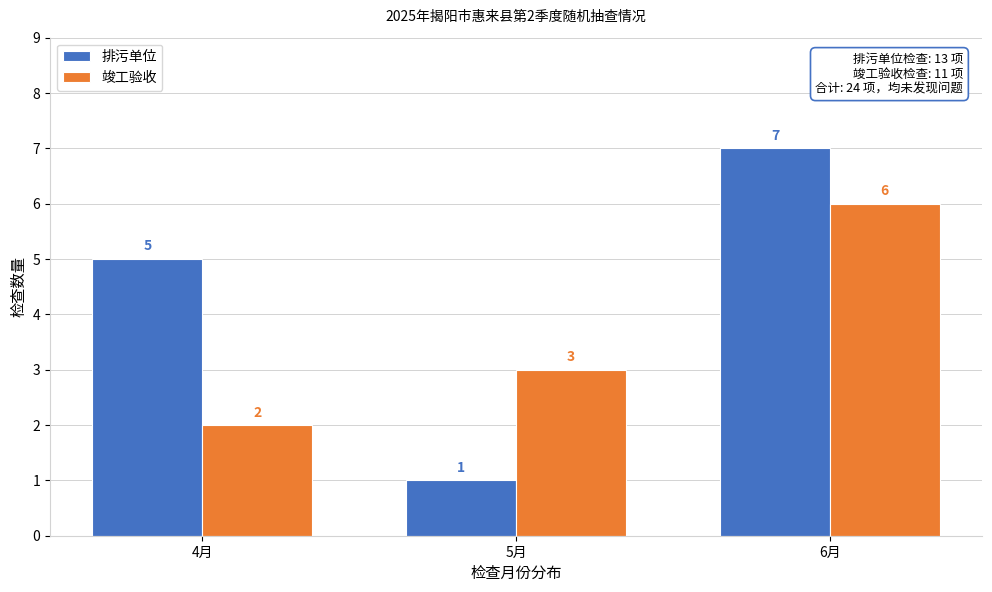

Reading left to right, what are all the values shown in this chart?

排污单位: 4月=5	5月=1	6月=7
竣工验收: 4月=2	5月=3	6月=6